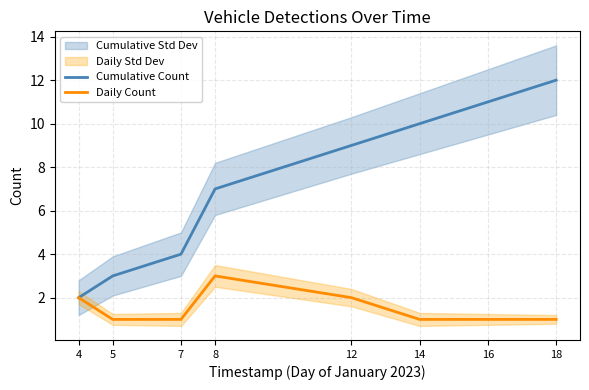

Between 14 and 8, which is larger?

14